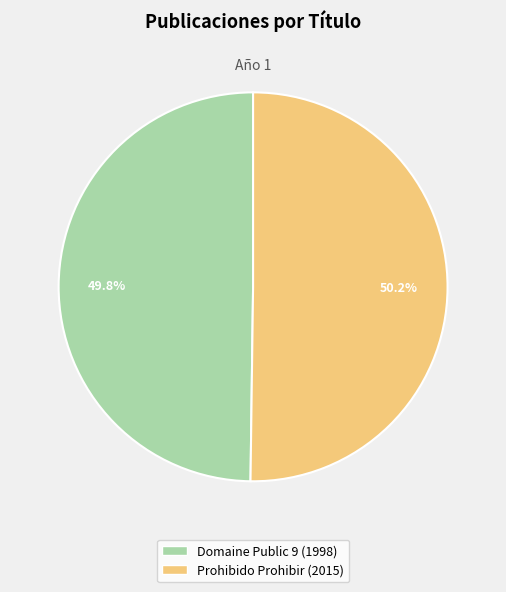

The Prohibido Prohibir slice represents 62% of the pie. True or false?

False